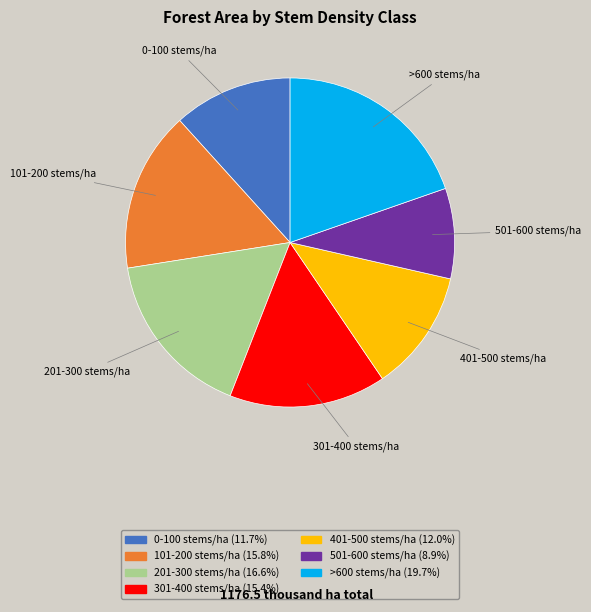

Between >600 stems/ha and 301-400 stems/ha, which is larger?

>600 stems/ha